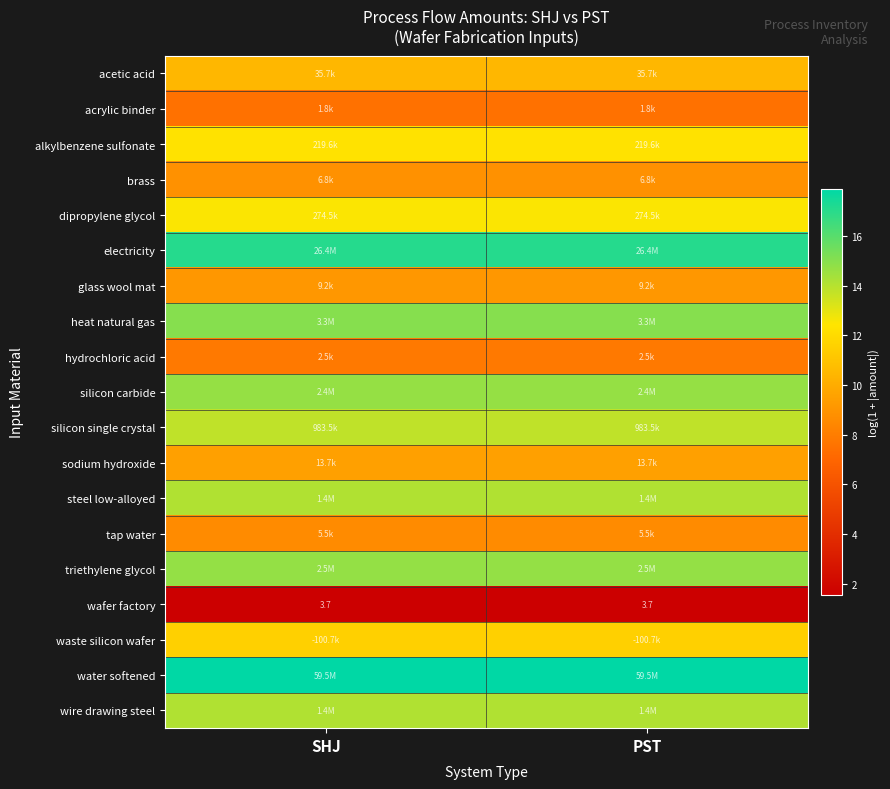

Is it true that hydrochloric acid equals 7.8 at SHJ?

True